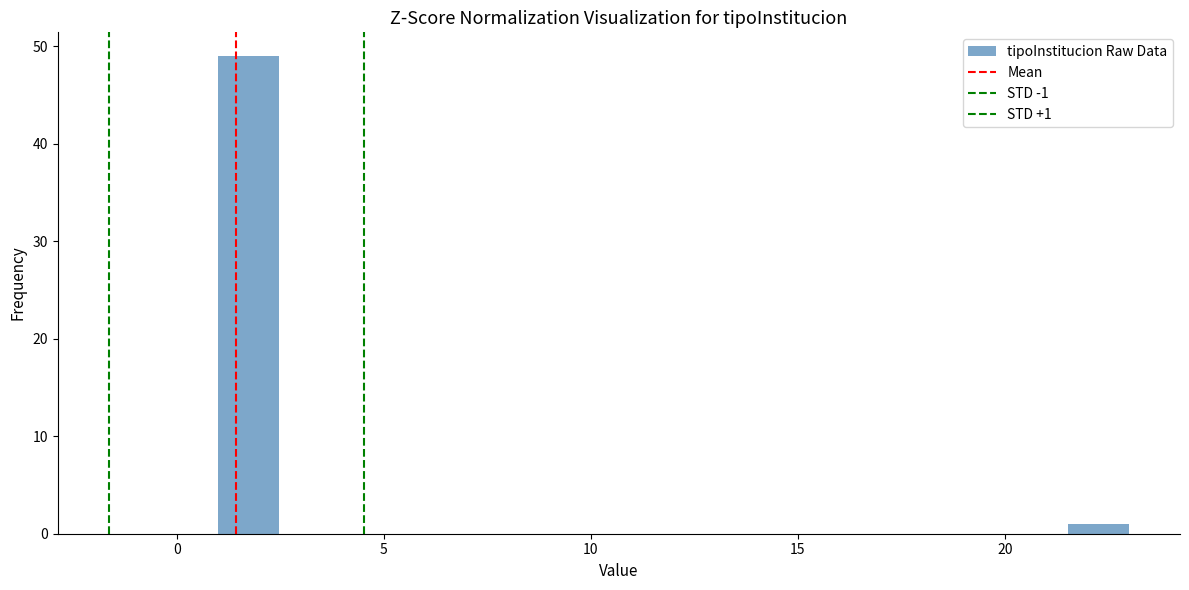

Read against the x-axis, roughly where is the centre of the tallest bar?

1.5